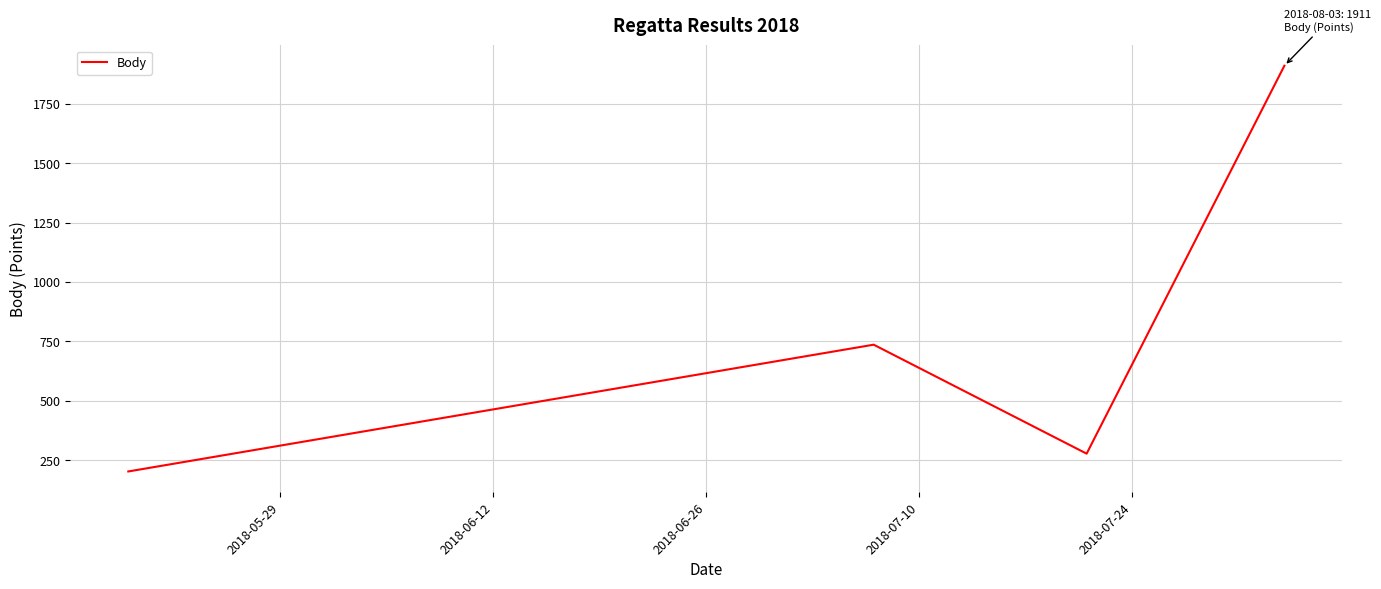

True or false: there are more than 2 points higher than both neighbors.

False